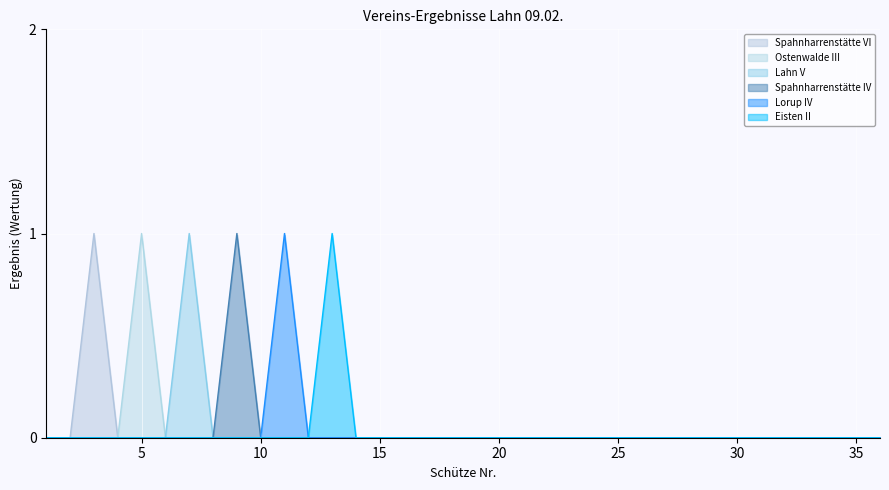

Rank the categories by Spahnharrenstätte VI value from highest to lowest.

3, 1, 2, 4, 5, 6, 7, 8, 9, 10, 11, 12, 13, 14, 15, 16, 17, 18, 19, 20, 21, 22, 23, 24, 25, 26, 27, 28, 29, 30, 31, 32, 33, 34, 35, 36